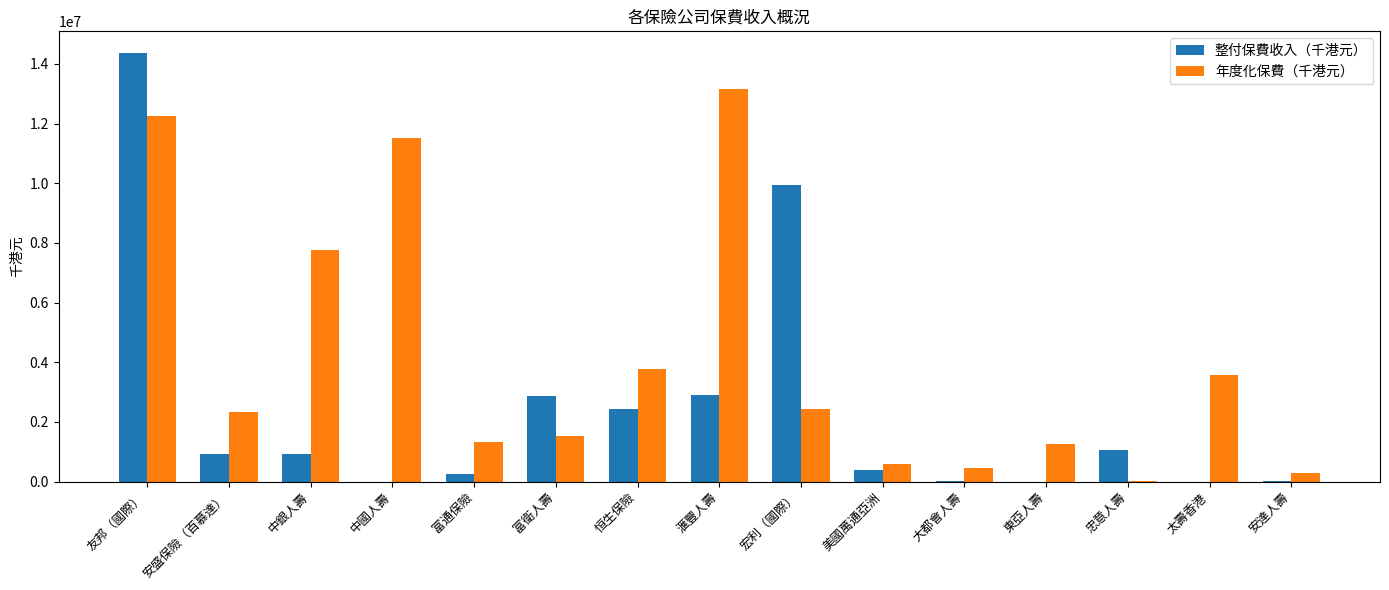

Which series has the largest total across all categories?

年度化保費（千港元）